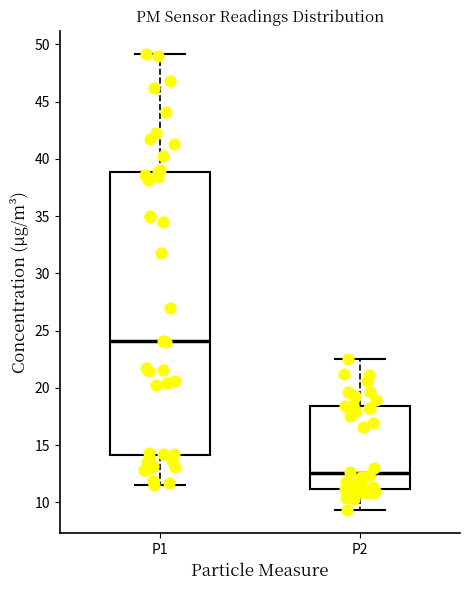

Reading left to right, transcribe this box plot: for each box, give where its median line is, the range the box spans, and where its two whiskers end, as read against the y-axis. The values are not printed on the chart, so give them approximately, as read against the axis.

P1: median 24.0, box 14.0 to 39.0, whiskers 11.5 to 49.0
P2: median 12.5, box 11.0 to 18.5, whiskers 9.5 to 22.5